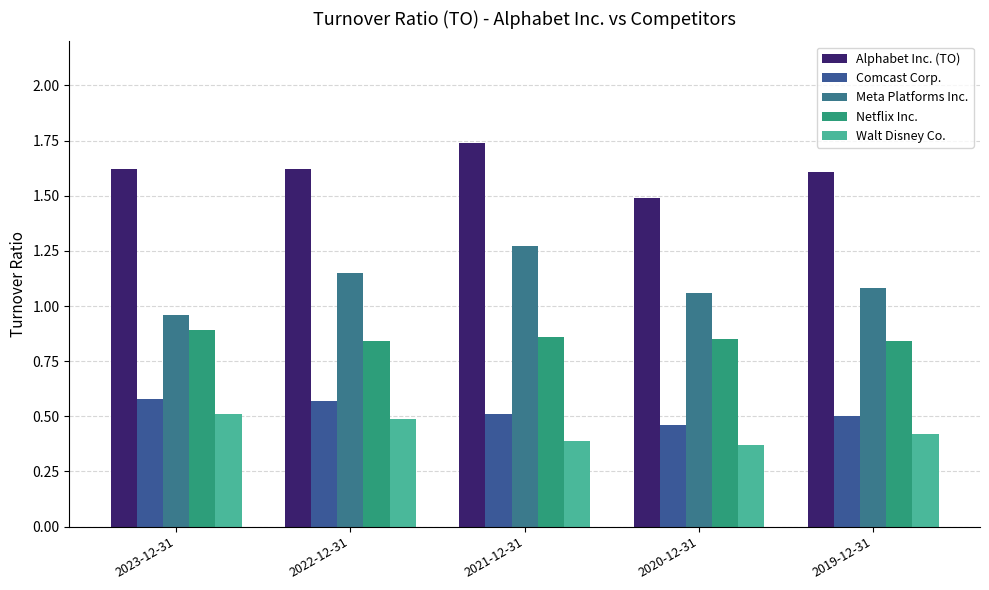

How many values in the Meta Platforms Inc. series exceed 1?

4